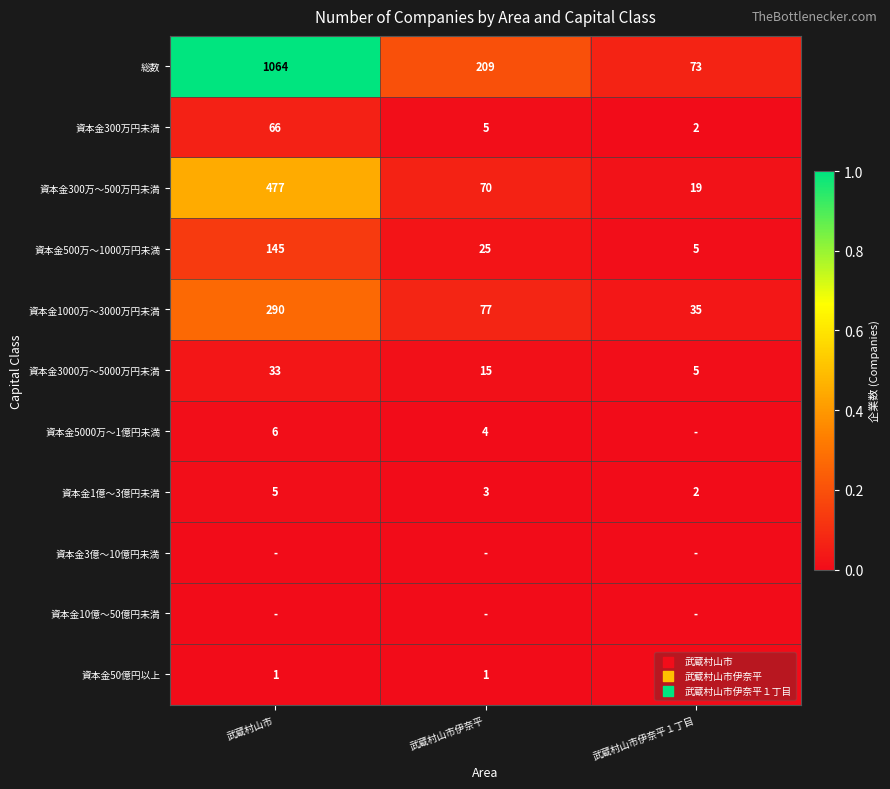

Between 武蔵村山市伊奈平 and 武蔵村山市, which is larger?

武蔵村山市